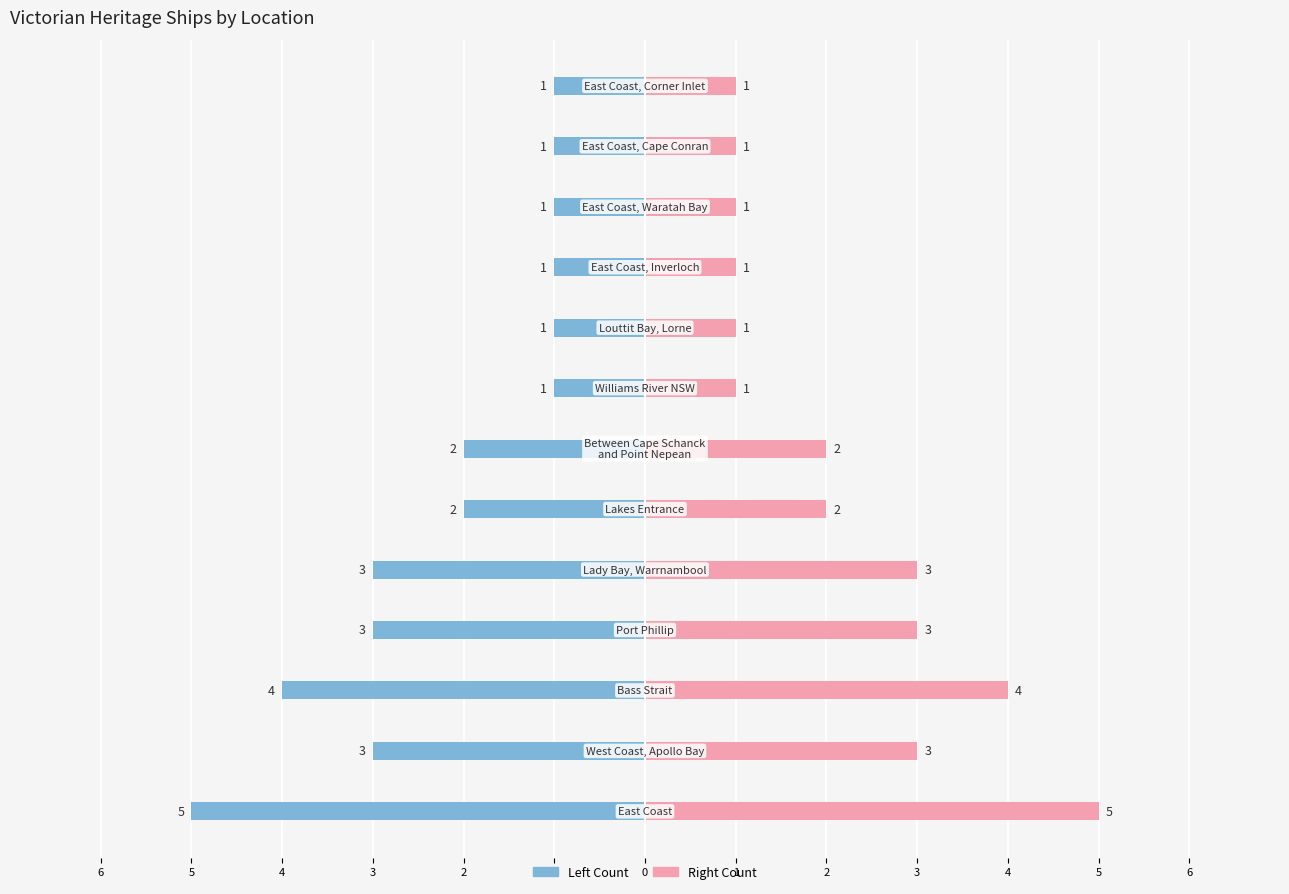

Is it true that Count (left) equals -5 at 3?

False